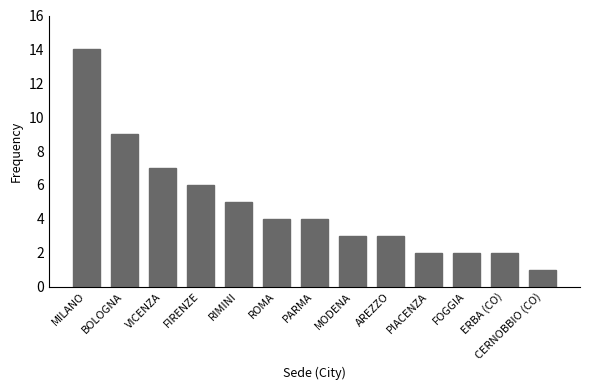

What is the value of the 10th bar from the left?

2